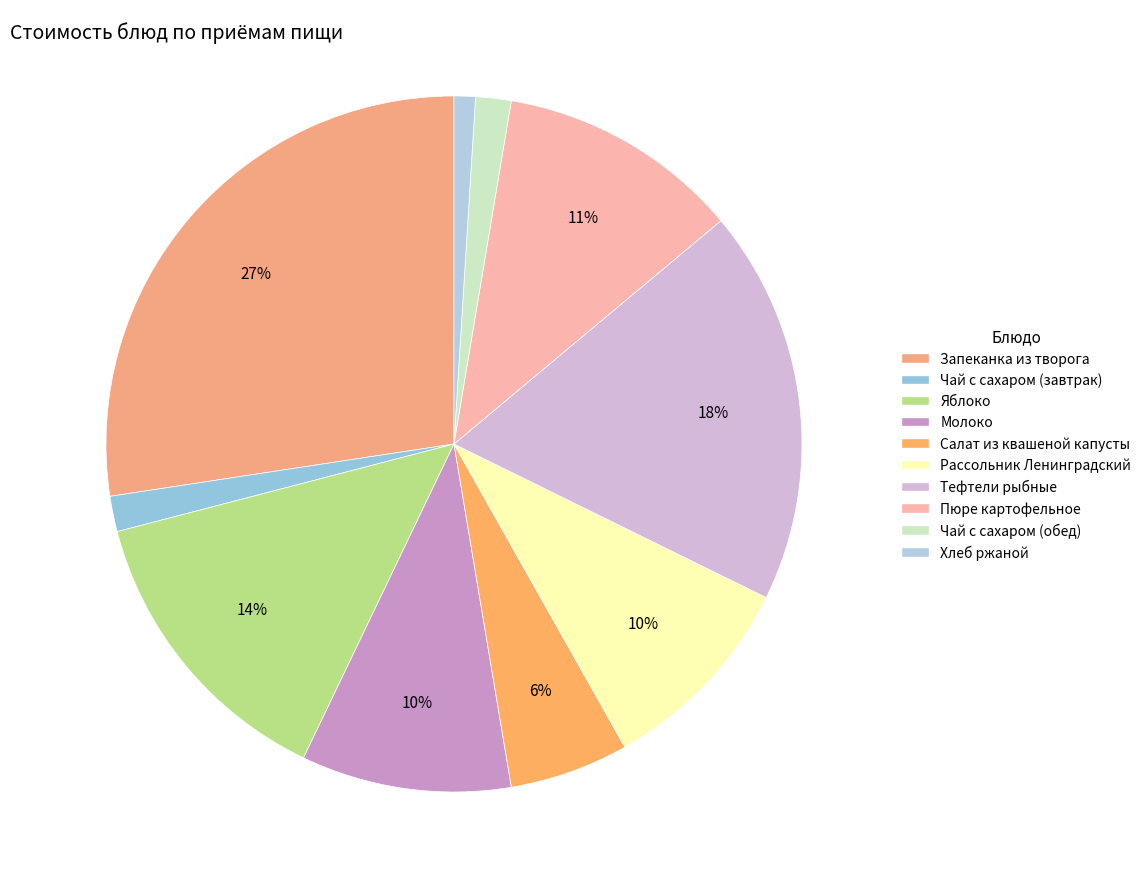

True or false: Запеканка из творога accounts for 27% of the total.

True